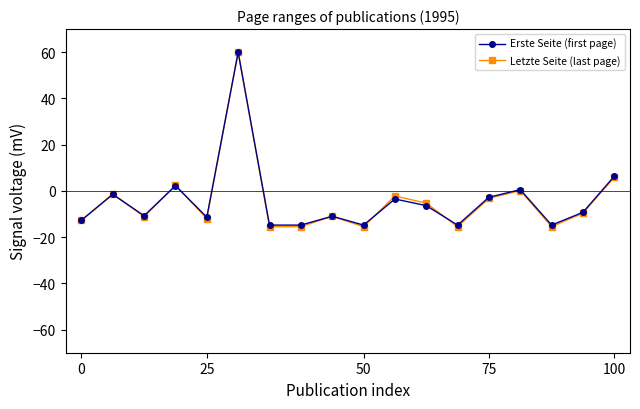

What are all the series names shown in the legend?

Erste Seite (first page), Letzte Seite (last page)